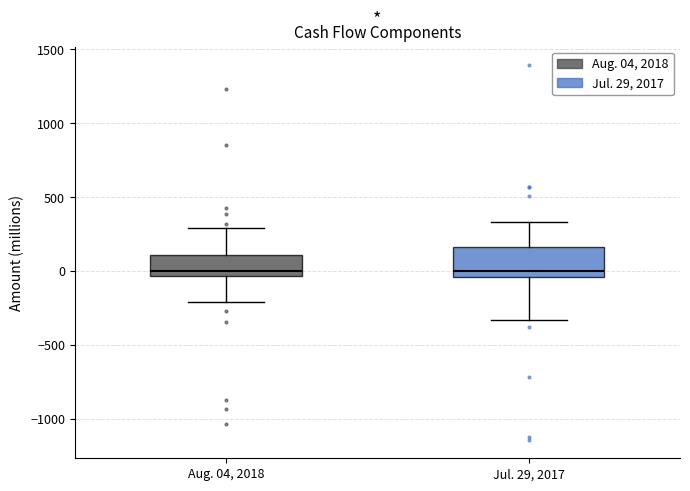

Where is the lower edge of the box for Aug. 04, 2018 on the y-axis? The values are not printed on the chart, so give them approximately, as read against the axis.

-50